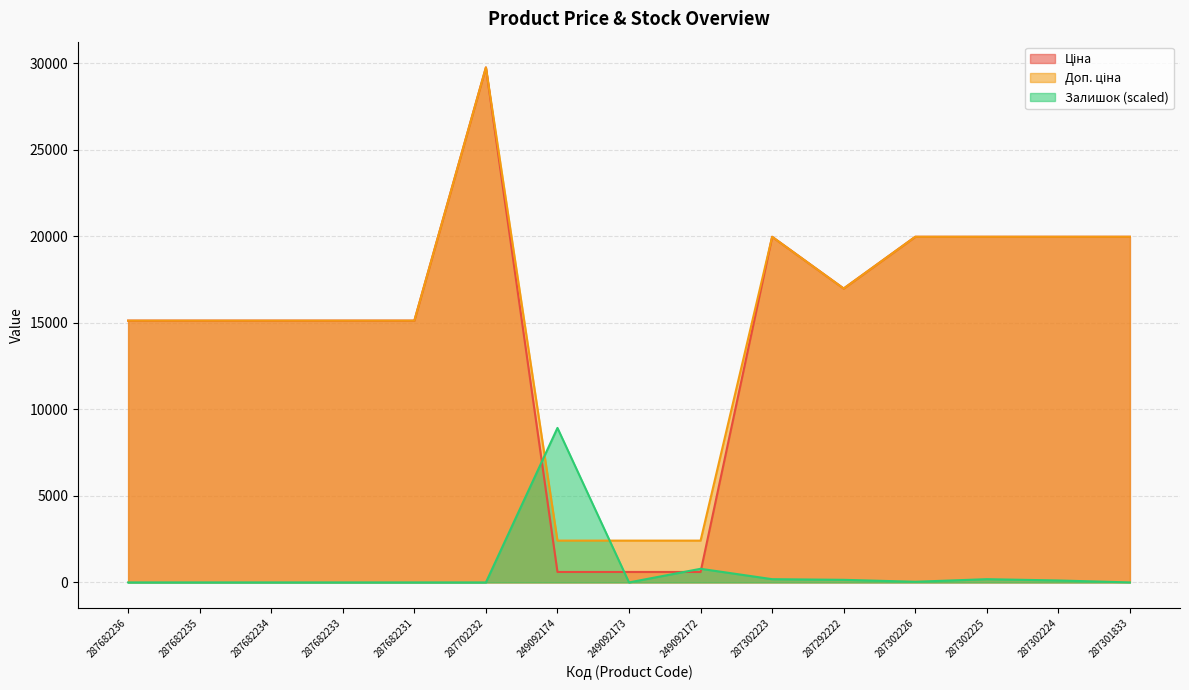

Rank the series by their maximum value, from highest to lowest.

Ціна, Доп. ціна, Залишок